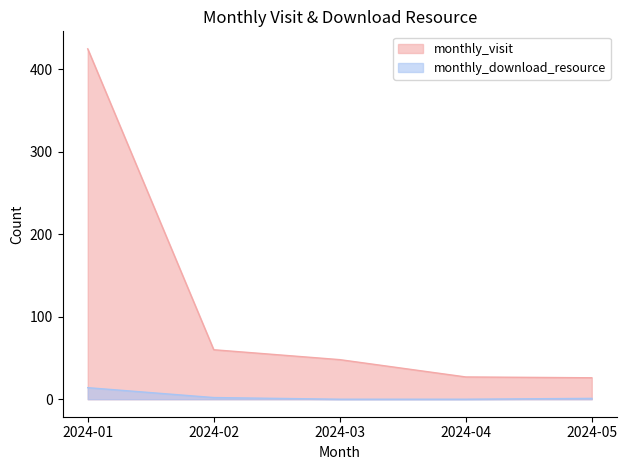

At which label does monthly_visit reach its minimum?

2024-05